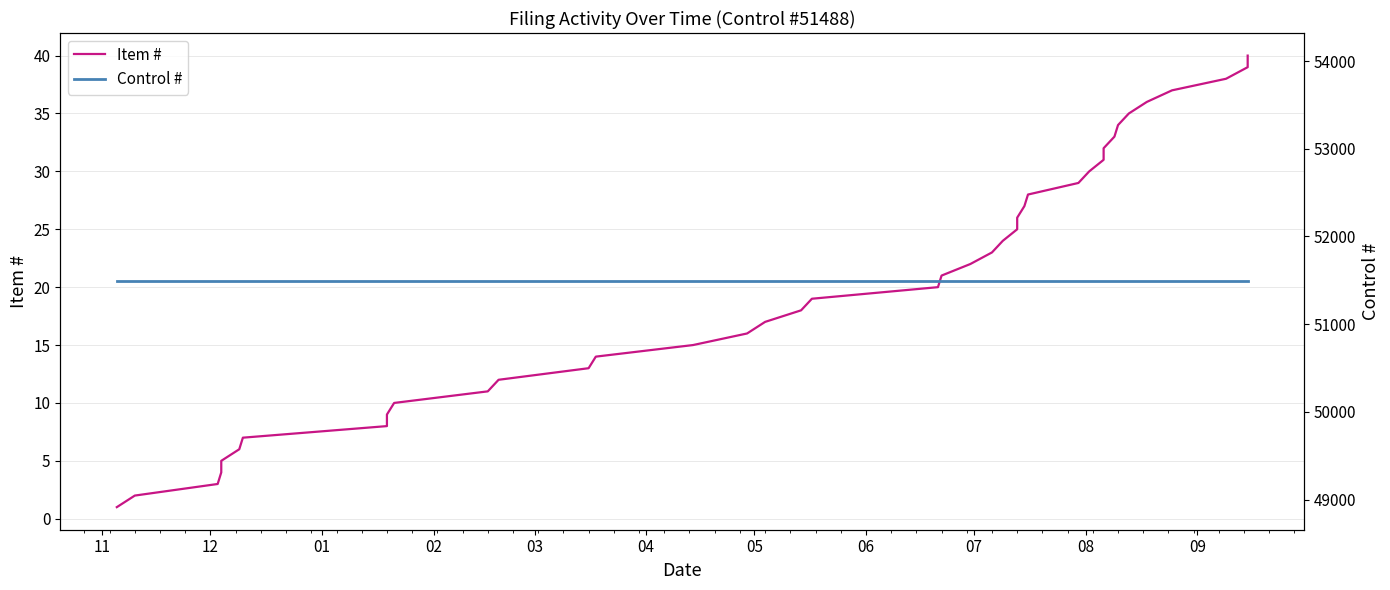

True or false: Control # and Item # intersect in this chart.

False